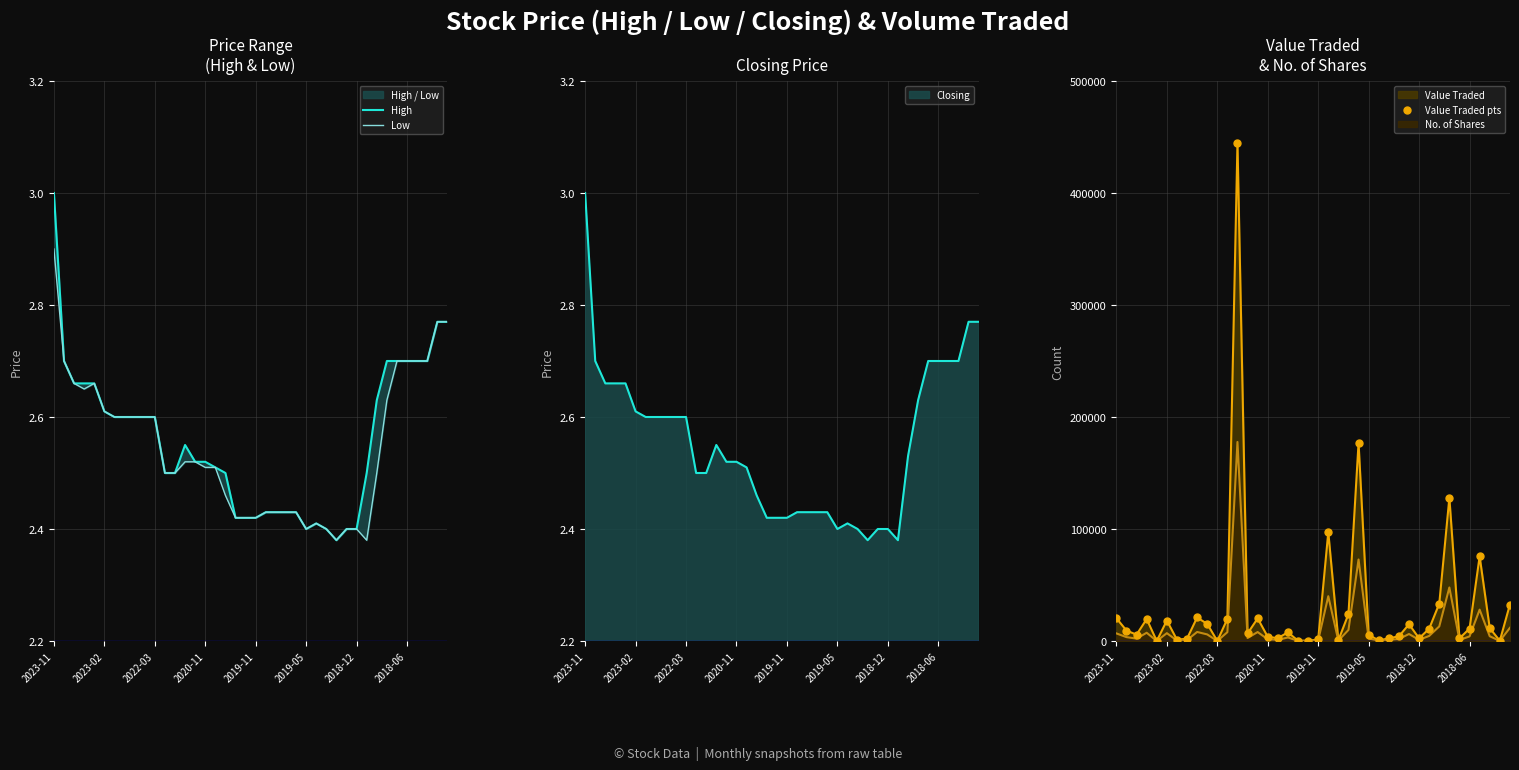

What is the maximum value for Value Traded?

444255